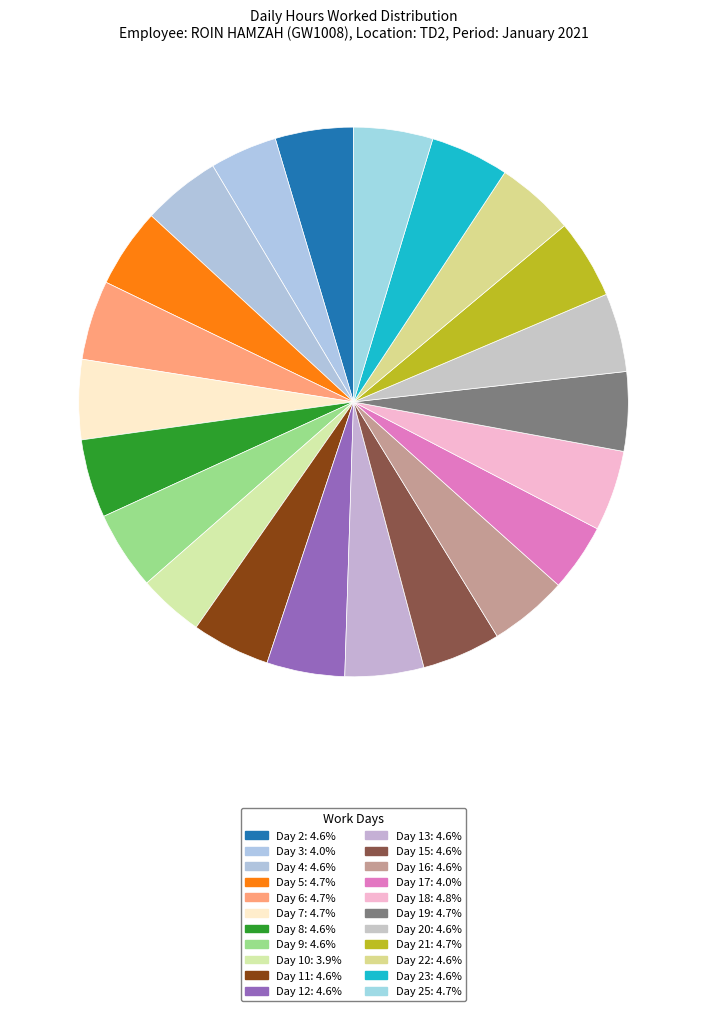

How many segments does this pie chart have?

22